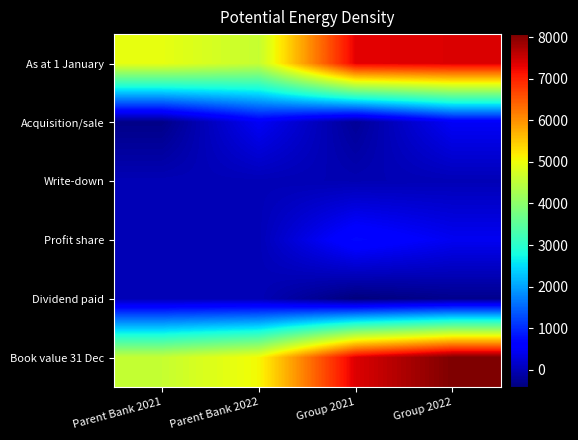

At which category does the chart reach its peak across all series?

Group 2022